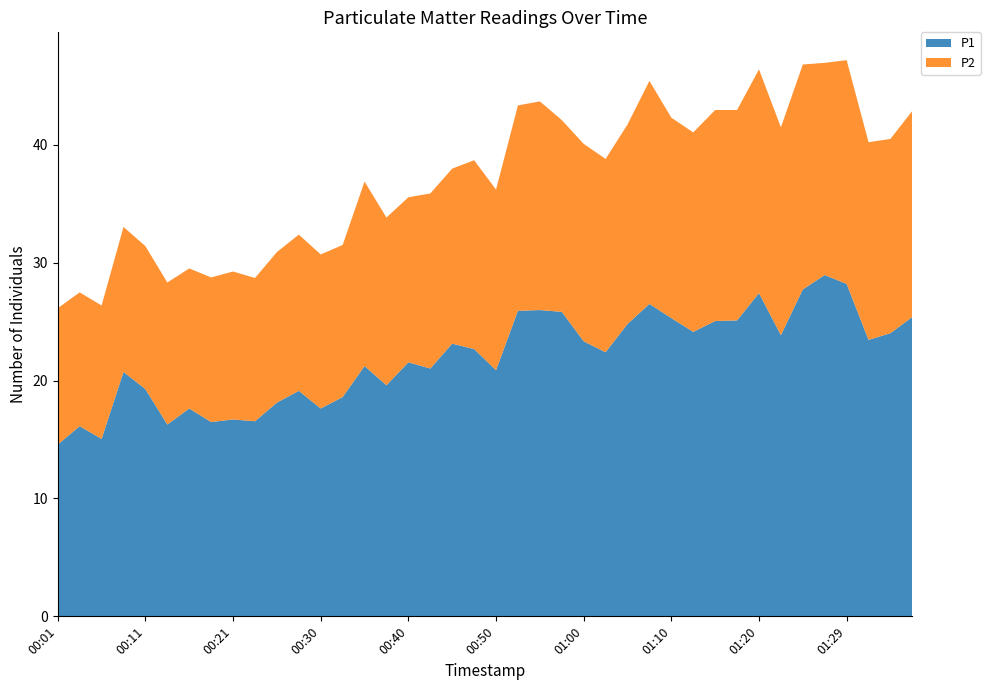

Reading left to right, what are all the values shown in this chart?

P1: 00:01=14.6	00:03=16.1	00:06=15.1	00:08=20.7	00:11=19.3	00:13=16.3	00:16=17.6	00:18=16.5	00:21=16.7	00:23=16.6	00:25=18.1	00:28=19.1	00:30=17.6	00:33=18.6	00:35=21.2	00:38=19.6	00:40=21.6	00:43=21.0	00:45=23.1	00:47=22.7	00:50=20.9	00:52=25.9	00:55=26.0	00:57=25.8	01:00=23.3	01:02=22.4	01:05=24.8	01:07=26.5	01:10=25.3	01:12=24.1	01:15=25.1	01:17=25.1	01:20=27.4	01:22=23.9	01:25=27.7	01:27=28.9	01:29=28.2	01:32=23.4	01:34=24.0	01:37=25.4
P2: 00:01=11.6	00:03=11.3	00:06=11.3	00:08=12.3	00:11=12.1	00:13=12.1	00:16=11.9	00:18=12.3	00:21=12.6	00:23=12.2	00:25=12.8	00:28=13.2	00:30=13.1	00:33=12.9	00:35=15.7	00:38=14.2	00:40=14.0	00:43=14.8	00:45=14.8	00:47=16.0	00:50=15.3	00:52=17.4	00:55=17.7	00:57=16.3	01:00=16.8	01:02=16.4	01:05=16.9	01:07=18.9	01:10=17.0	01:12=16.9	01:15=17.9	01:17=17.9	01:20=19.0	01:22=17.6	01:25=19.1	01:27=18.0	01:29=19.0	01:32=16.8	01:34=16.5	01:37=17.5